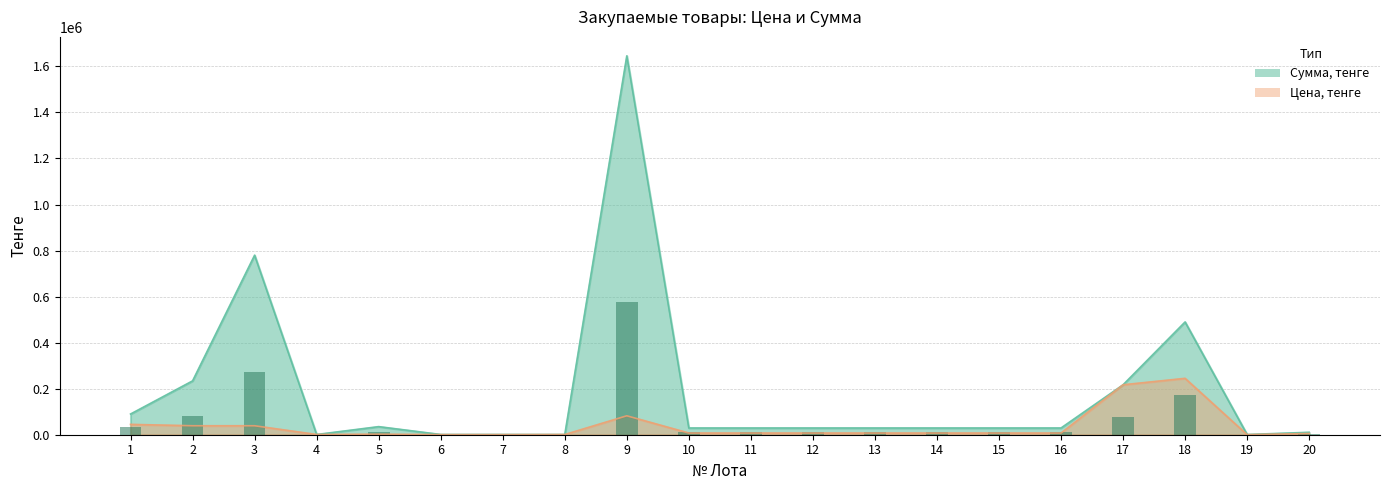

Which series has the largest total across all categories?

Сумма, тенге